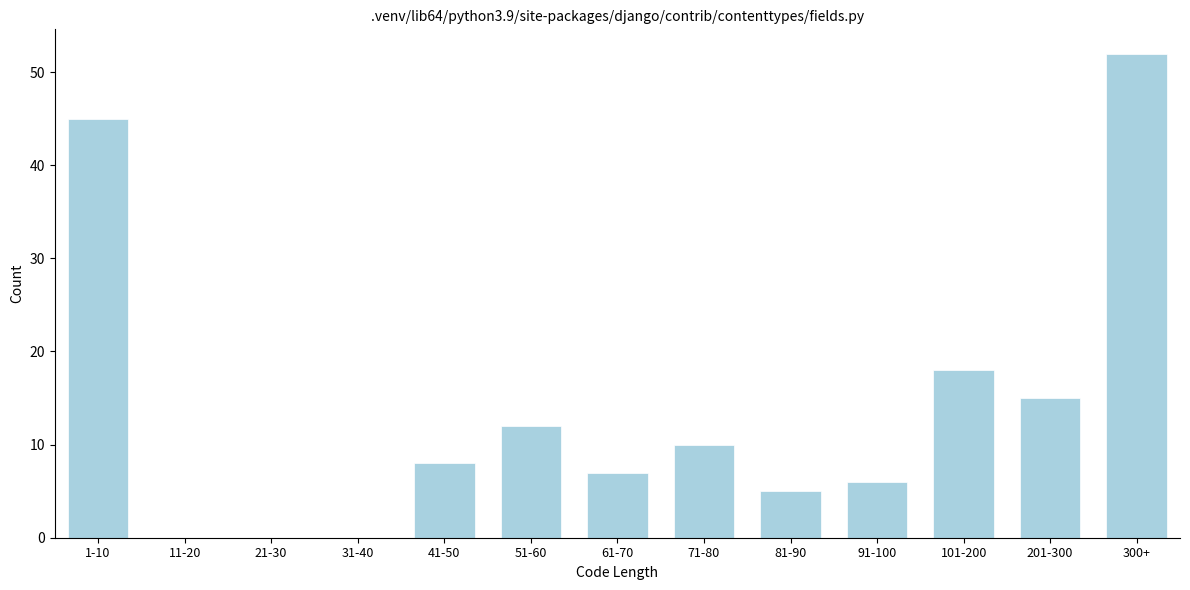

Reading left to right, what are all the values shown in this chart?

1-10=45	11-20=0	21-30=0	31-40=0	41-50=8	51-60=12	61-70=7	71-80=10	81-90=5	91-100=6	101-200=18	201-300=15	300+=52